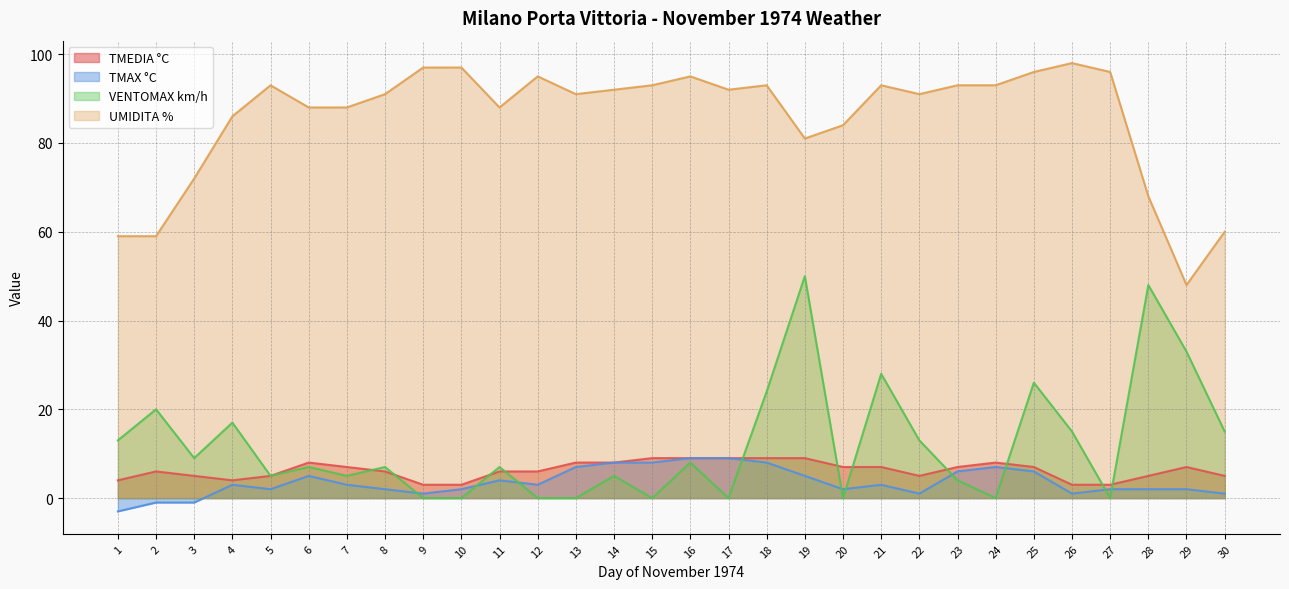

Which category has the highest value in the TMEDIA °C series?

15